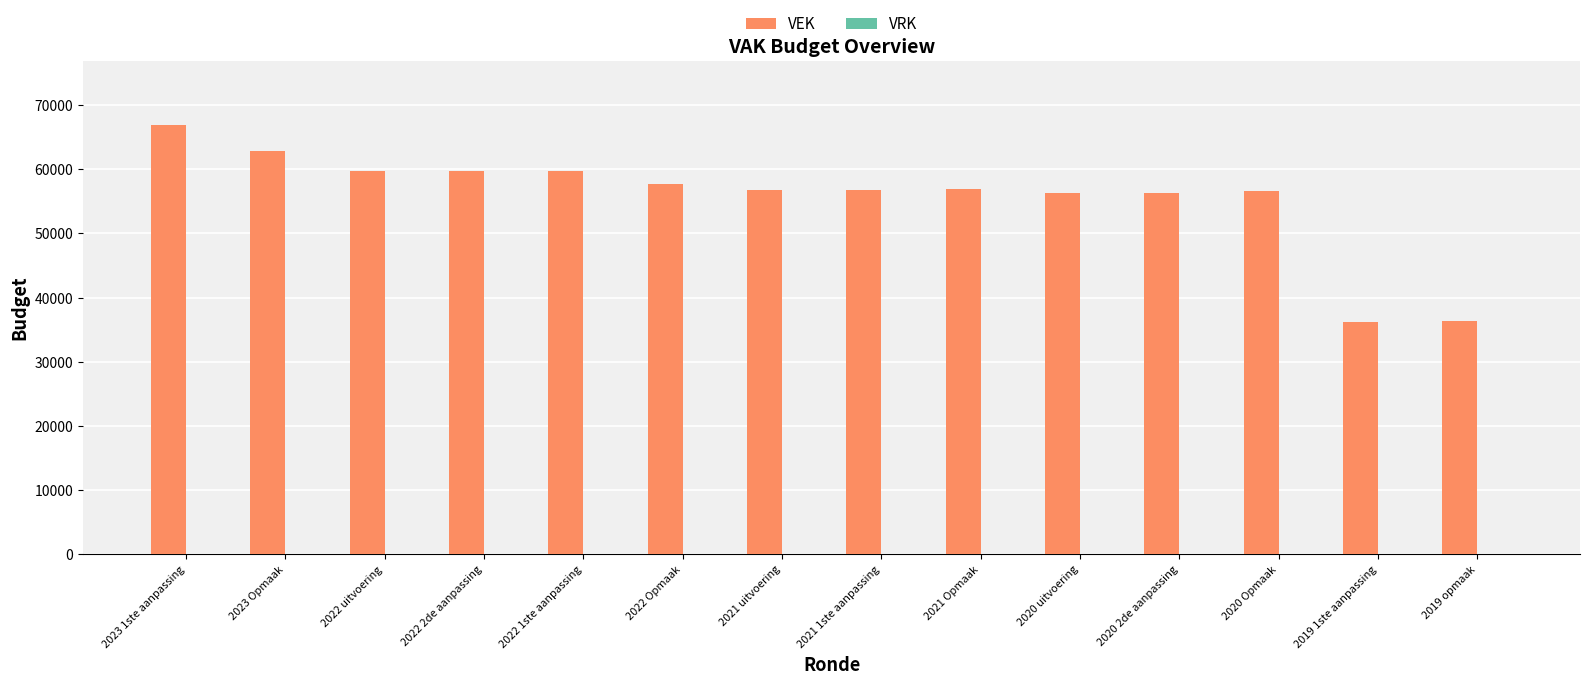

Which has a higher value, 2019 1ste aanpassing or 2022 Opmaak?

2022 Opmaak